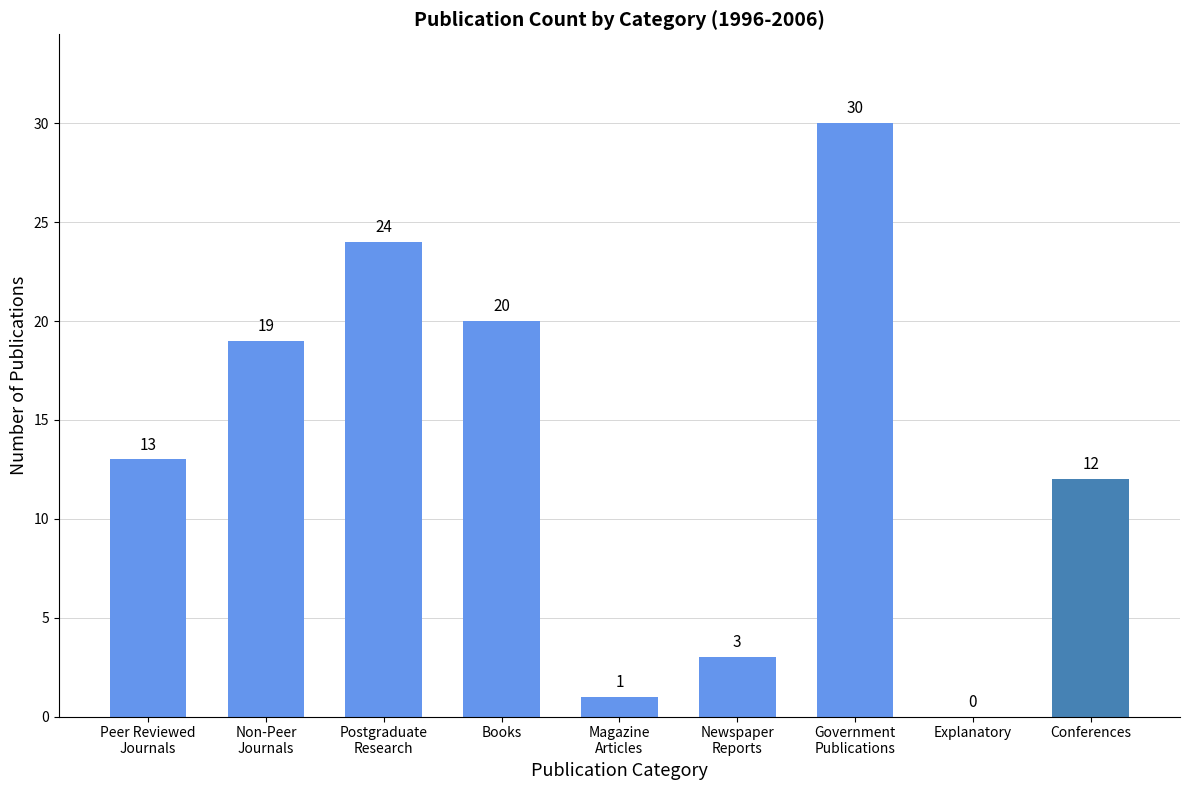

Are the bars horizontal?

No